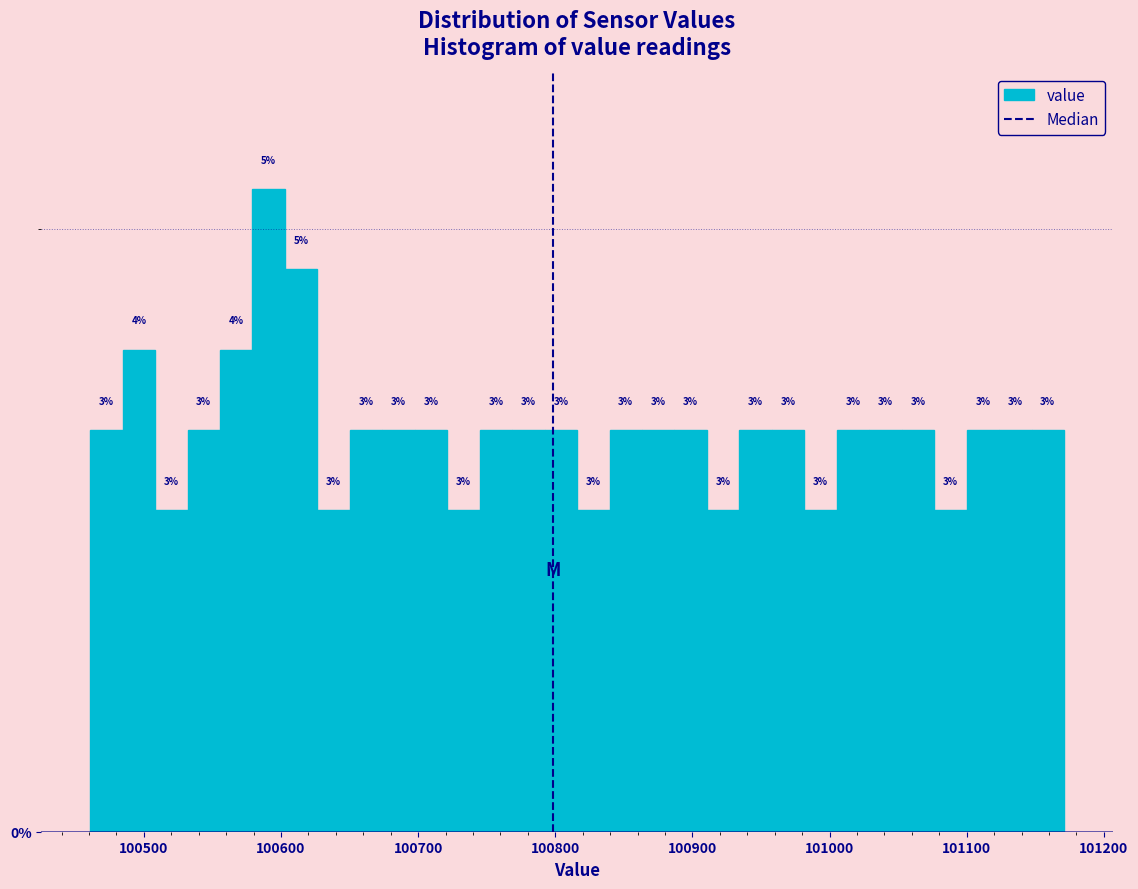

Around what value on the x-axis is the tallest bar? Give the approximate position of its centre, as read against the axis.

100590